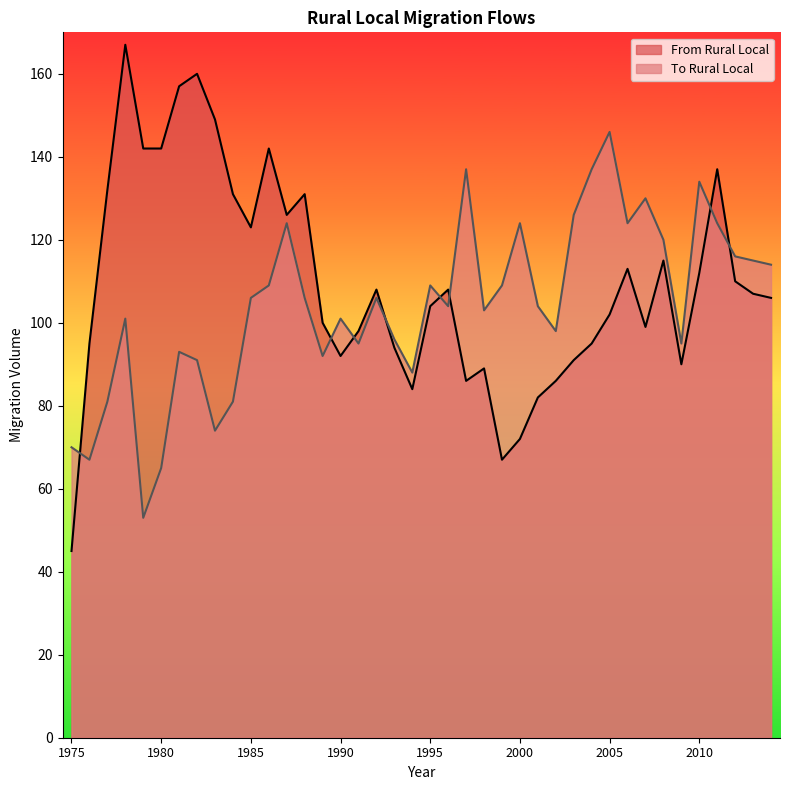

How many times do From Rural Local and To Rural Local cross each other?

8